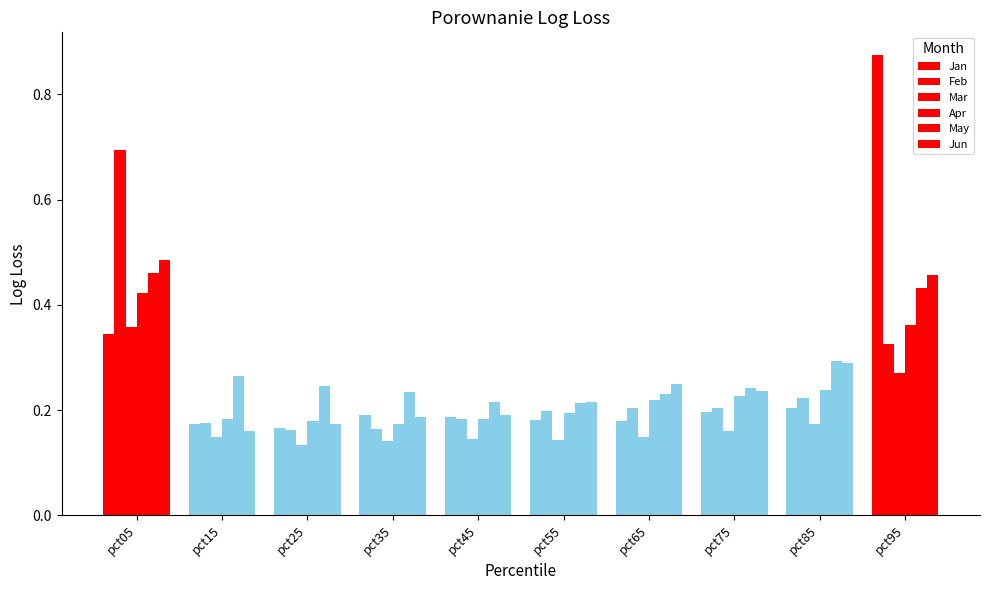

What is the difference between the maximum and minimum values in the Mar series?

0.2